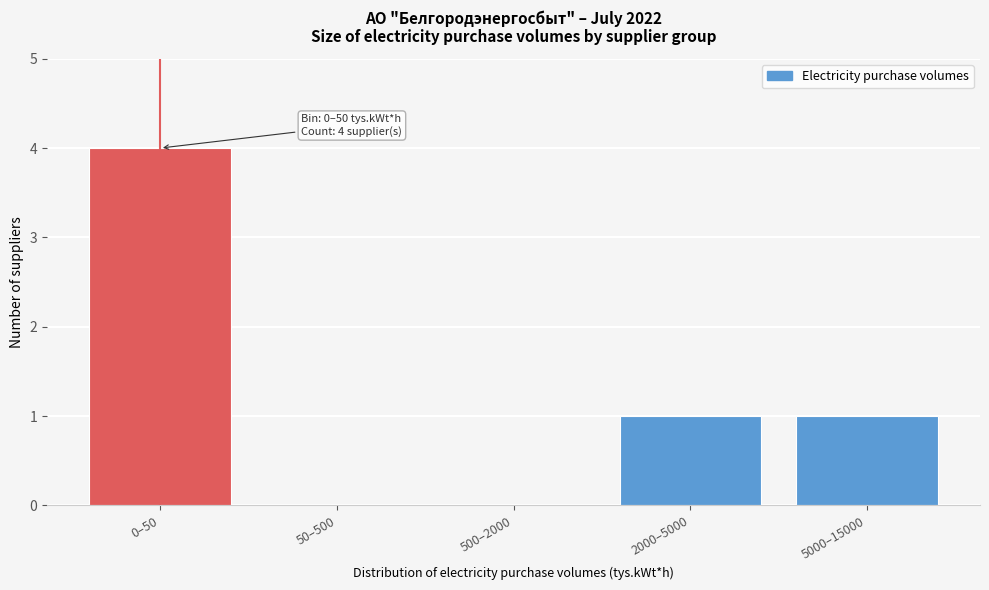

Reading left to right, transcribe all the data shown in this chart.

0–50=4	50–500=0	500–2000=0	2000–5000=1	5000–15000=1